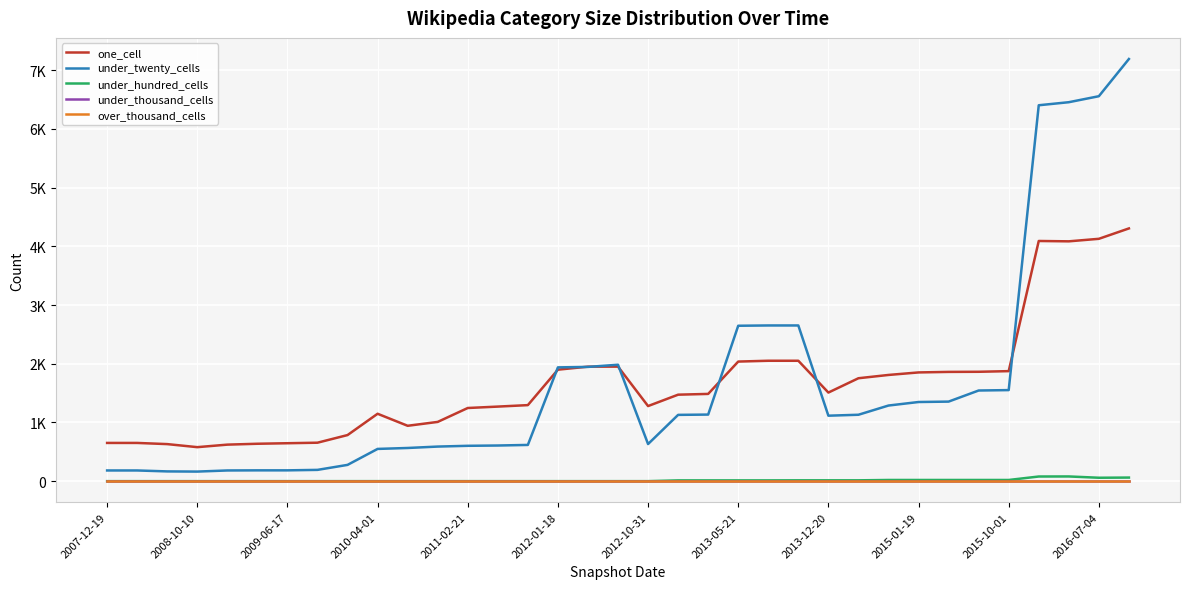

Is this an area chart (filled region under the line)?

No